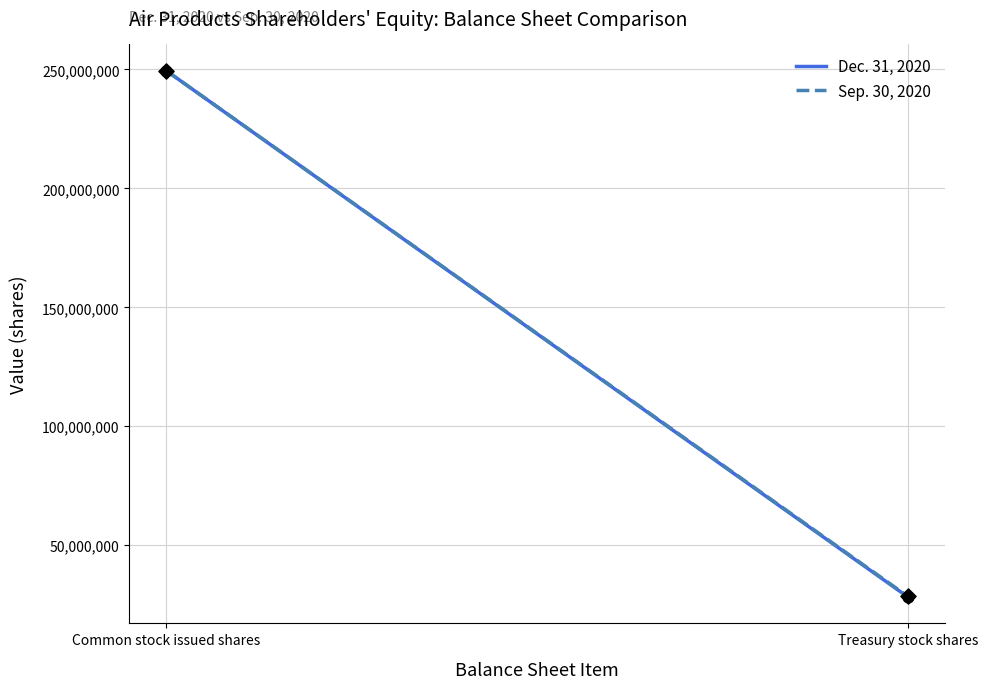

What is the total value across all series at Common stock issued shares?

498911168